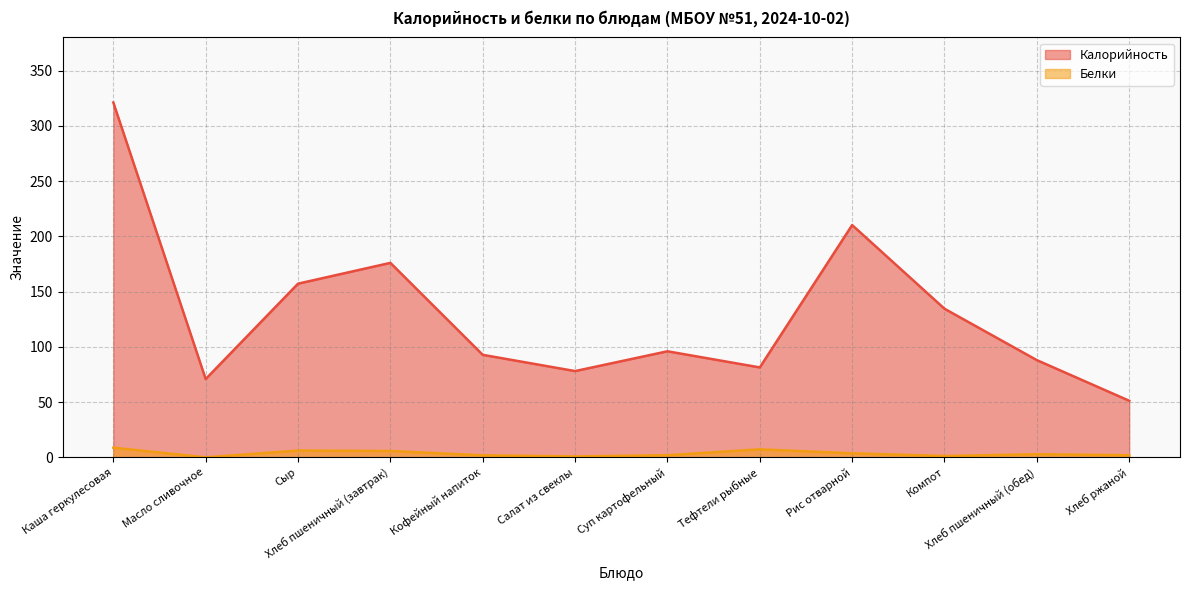

Is it true that Белки equals 2.0 at Хлеб ржаной?

True